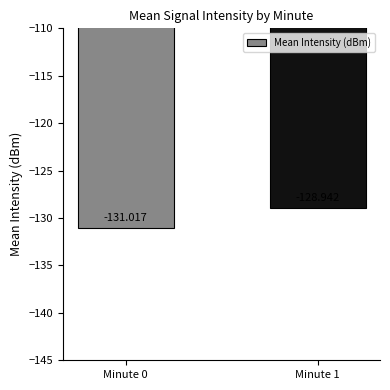

What is the average value?

-130.0